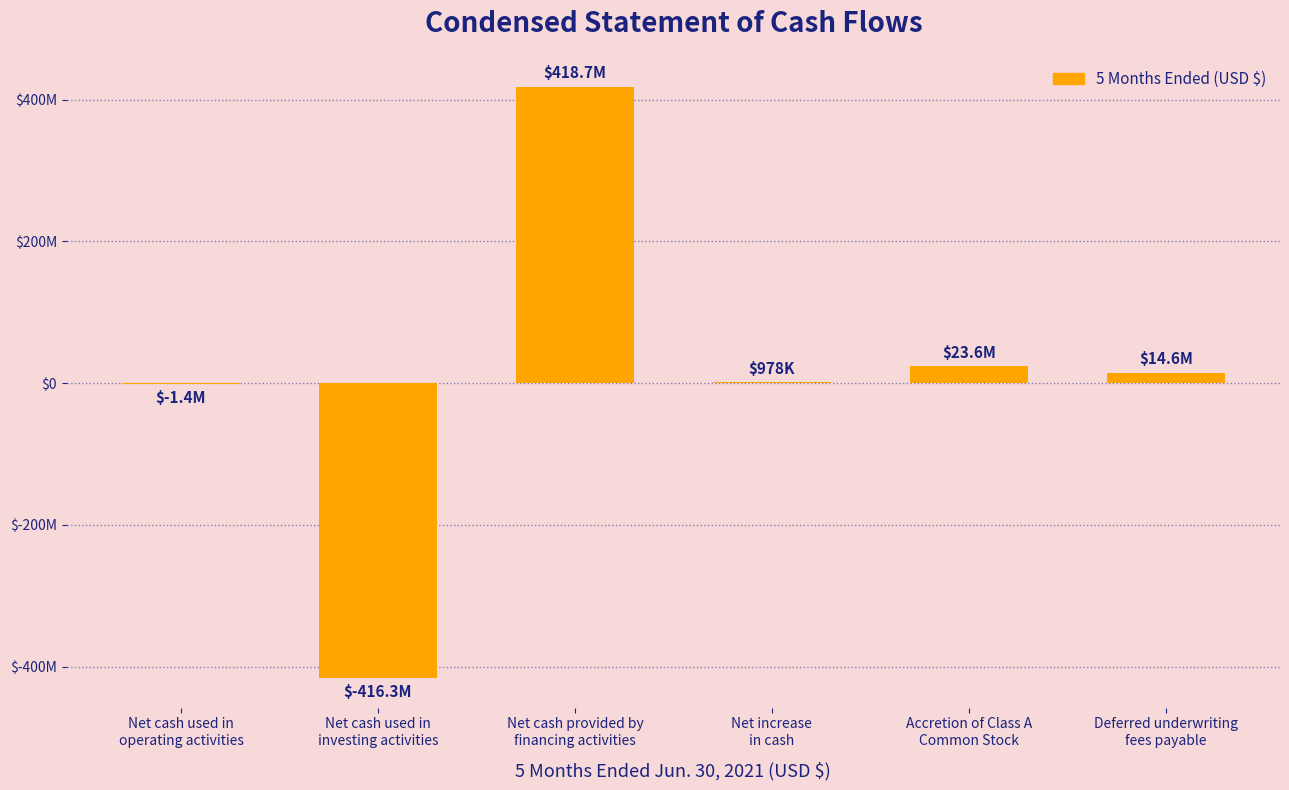

What is the difference between the maximum and second lowest values?

420070322